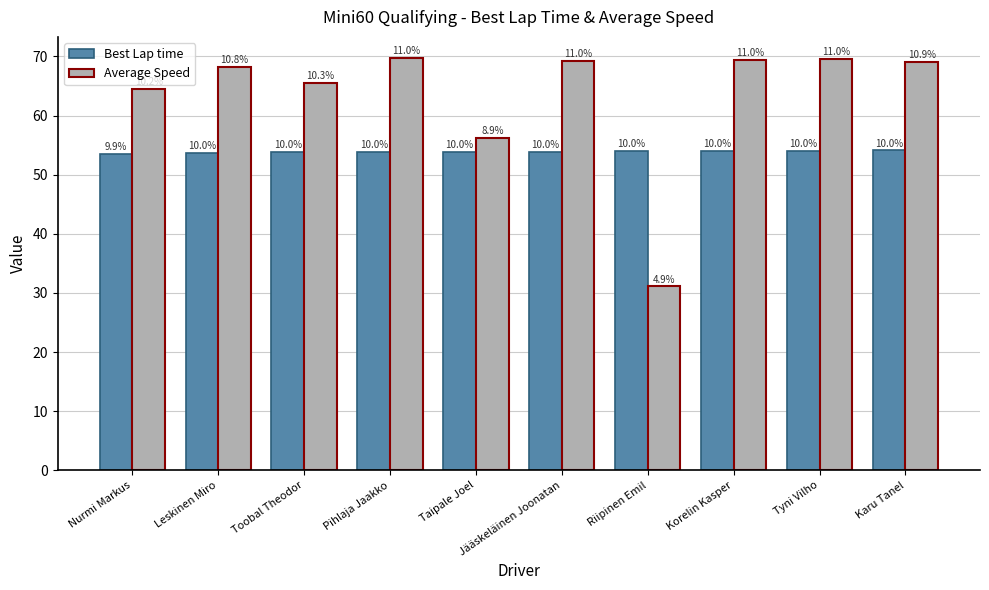

What value does the Best Lap time series have at Tyni Vilho?

54.0